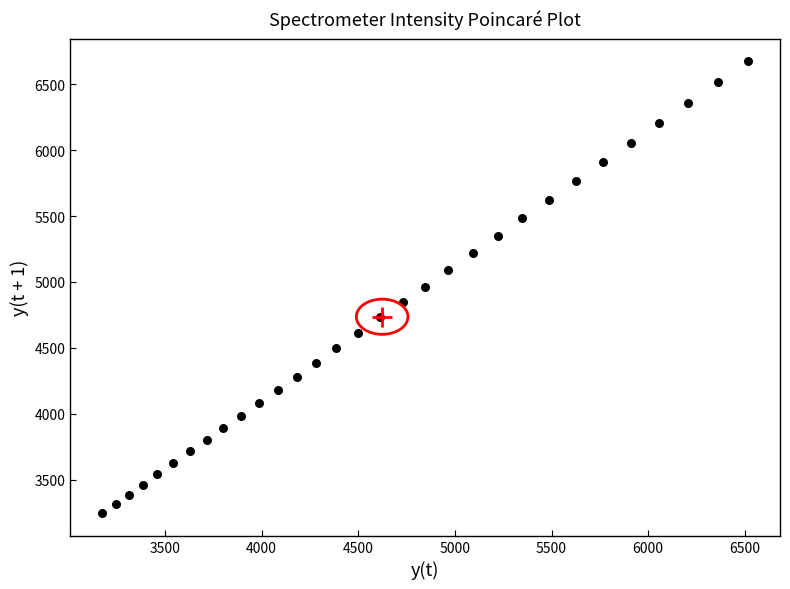

What is the range of X values (max minus min)?

3338.7